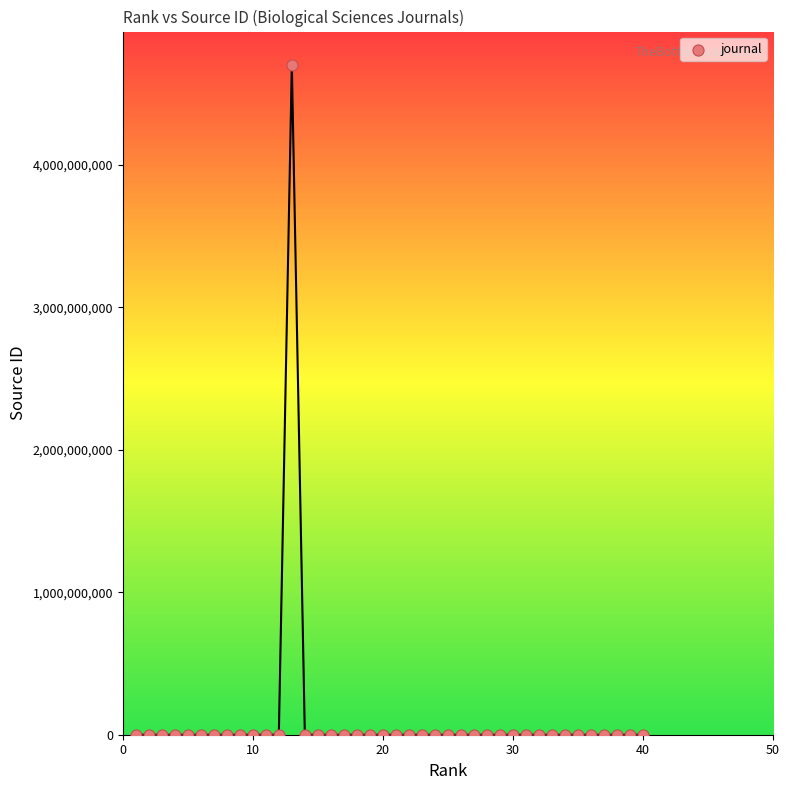

What is the range of X values (max minus min)?

39